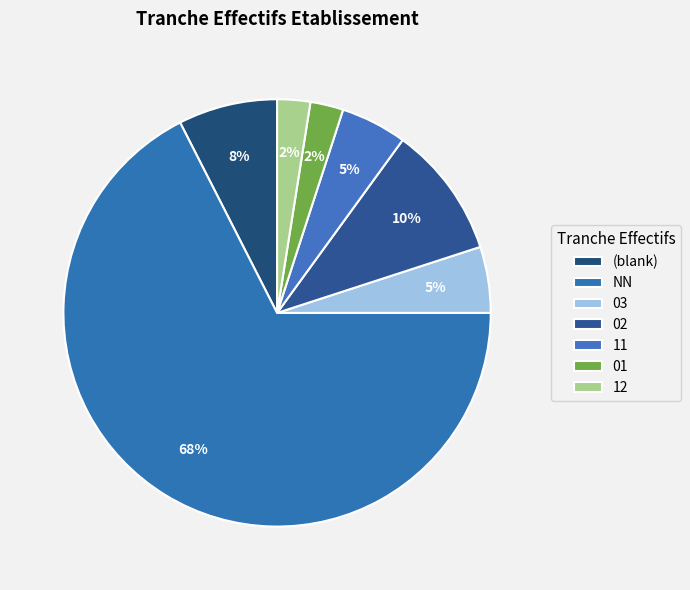

Does any single category account for the majority?

Yes